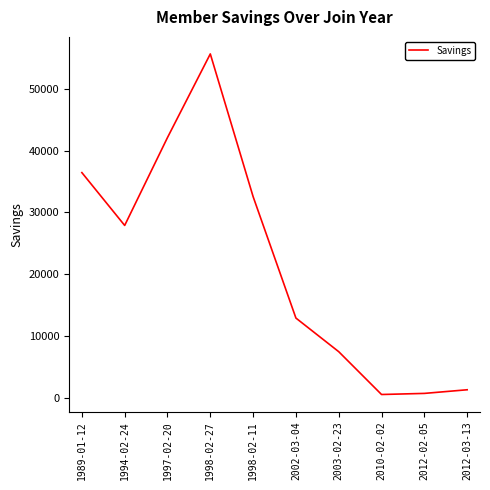

What is the maximum value shown in the chart?

55677.5